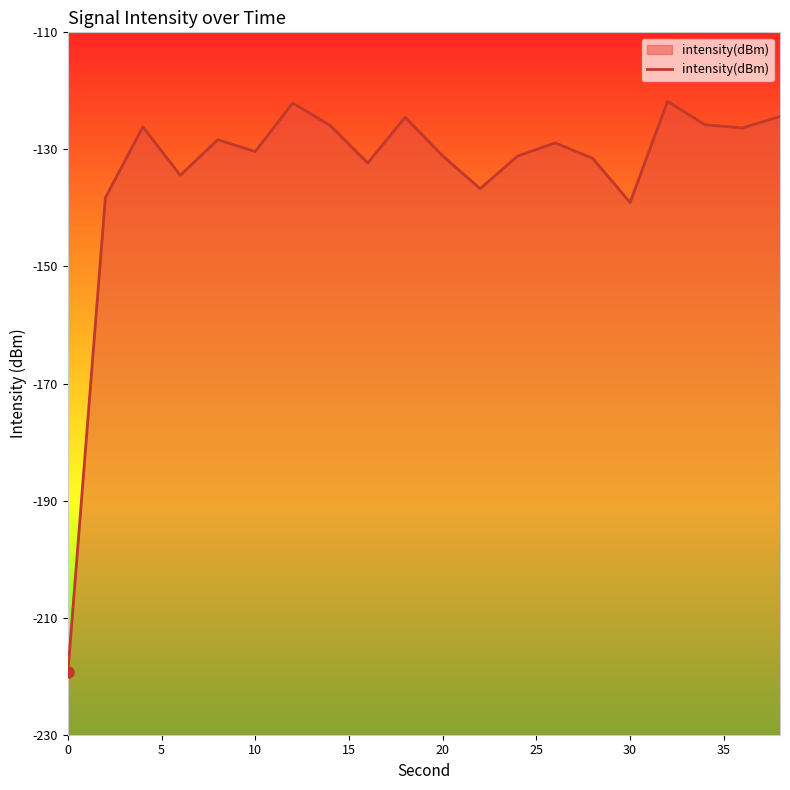

What is the minimum value shown in the chart?

-219.4